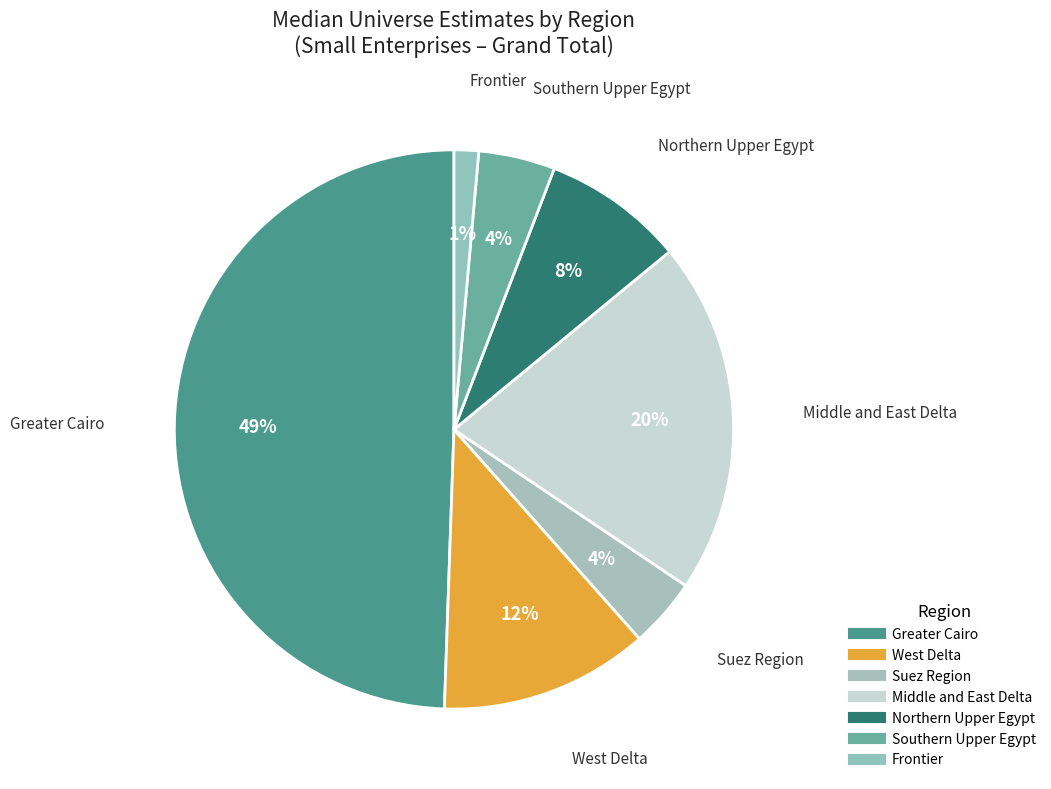

What is the change in value from West Delta to Southern Upper Egypt?

-7952.9